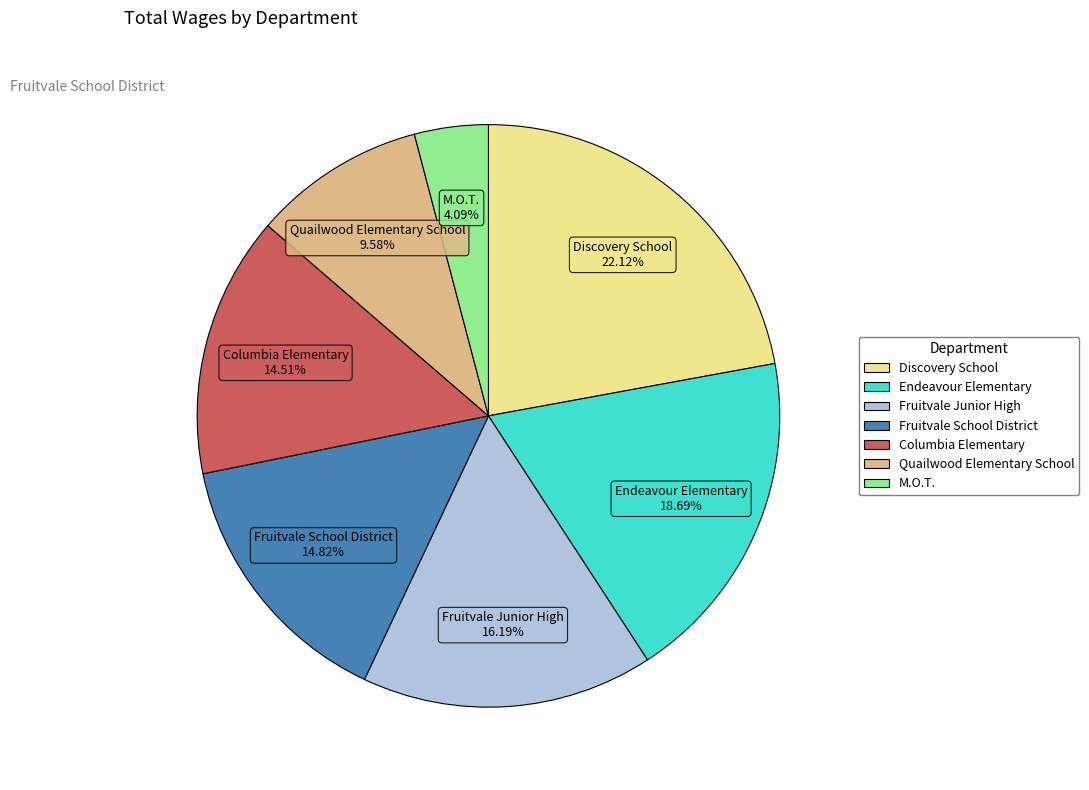

Is there a majority slice in this chart?

No